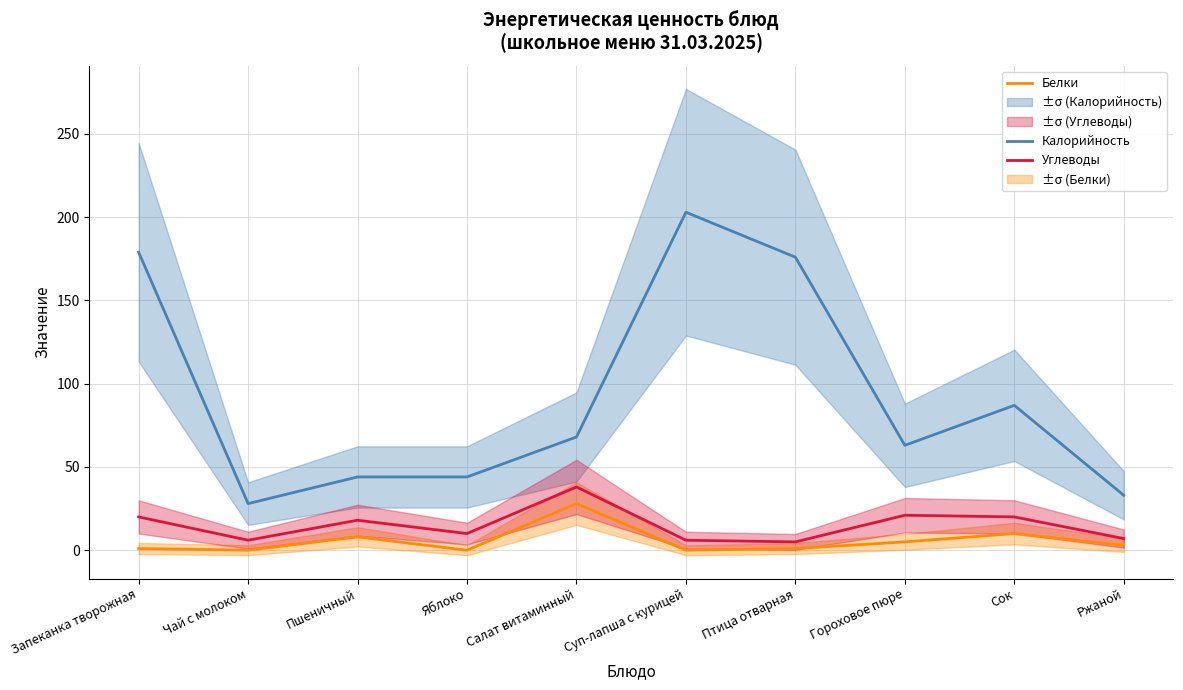

True or false: Углеводы has more than 0 points higher than both neighbors.

True